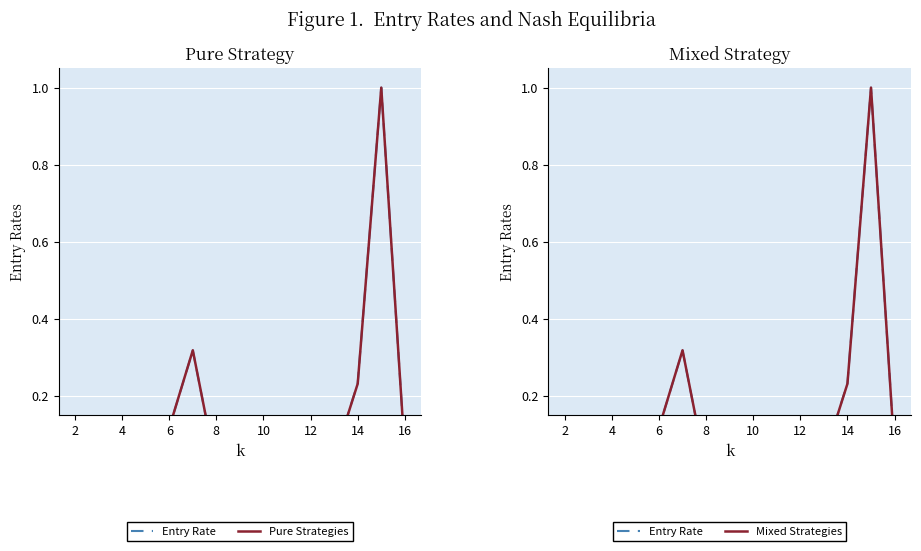

Between which two adjacent categories do Pure Strategies and Entry Rate first intersect?

2 and 4